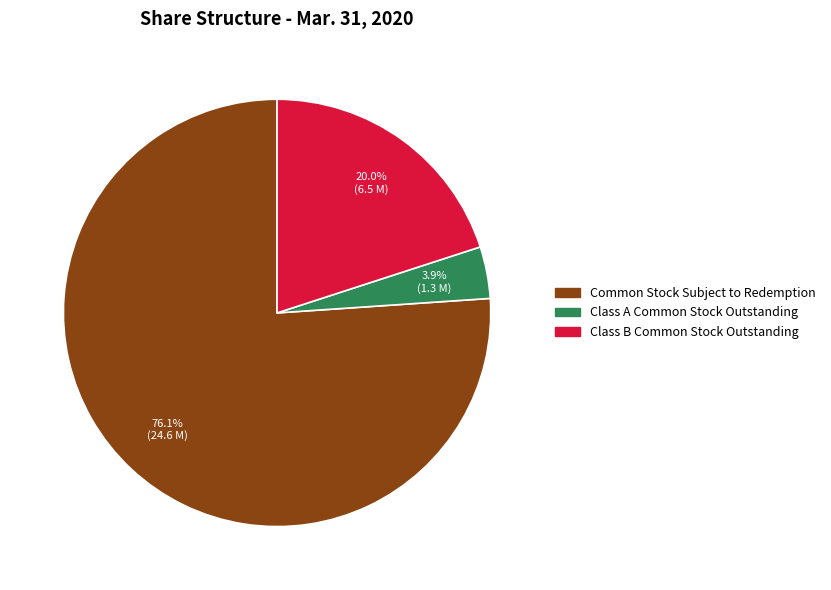

To the nearest percent, what is the difference between the largest and smallest slice percentages?

72%